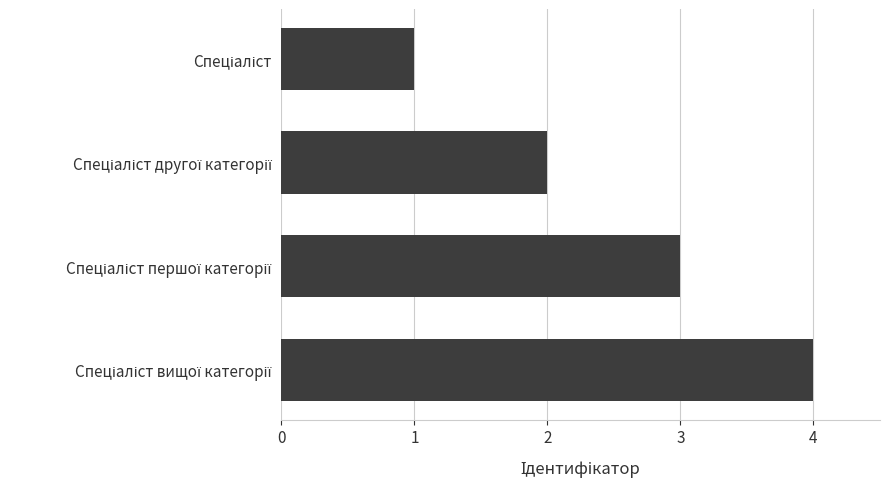

What is the greatest value displayed?

4